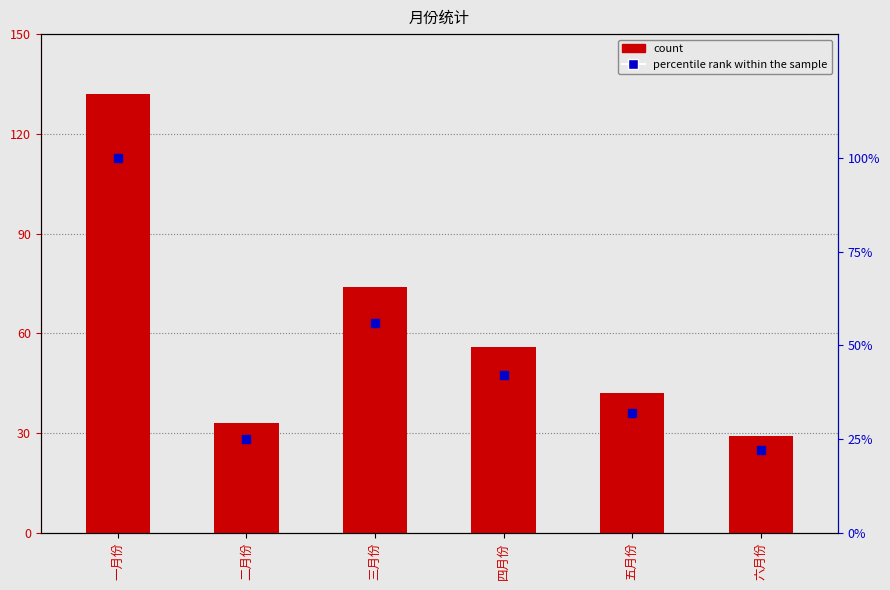

What is the value of the count bar at the 3rd from the left?

74